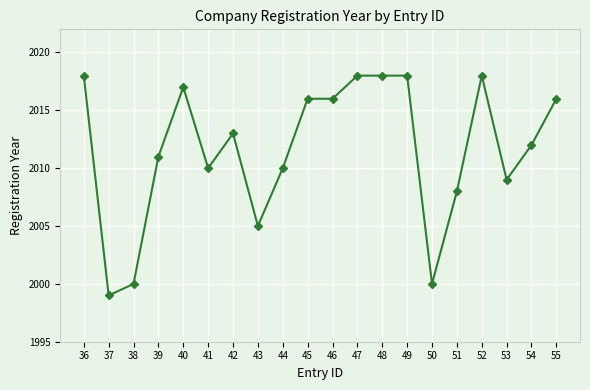

What is the greatest value displayed?

2018